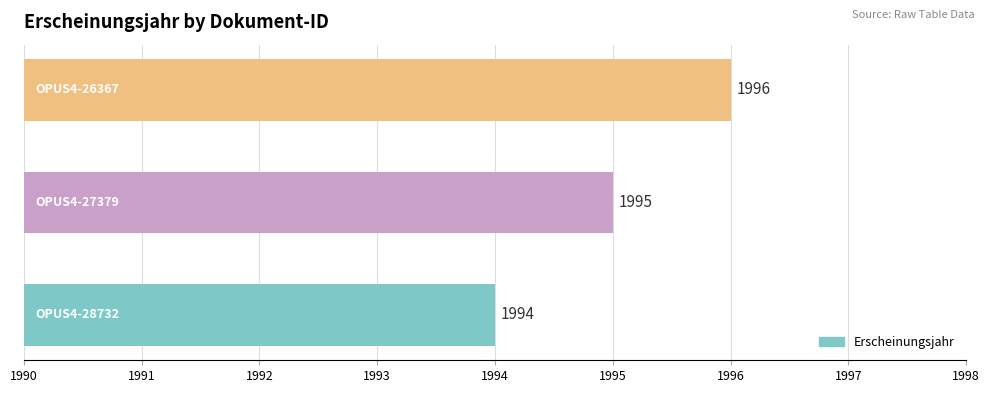

What is the greatest value displayed?

1996